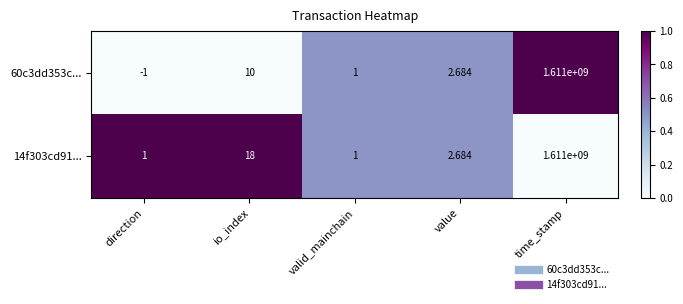

Where is 14f303cd91... nearest to the value 805500000?

io_index